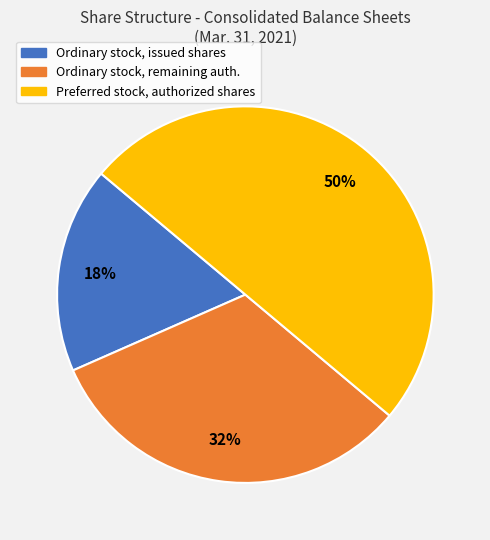

To the nearest percent, what is the average slice percentage?

33%